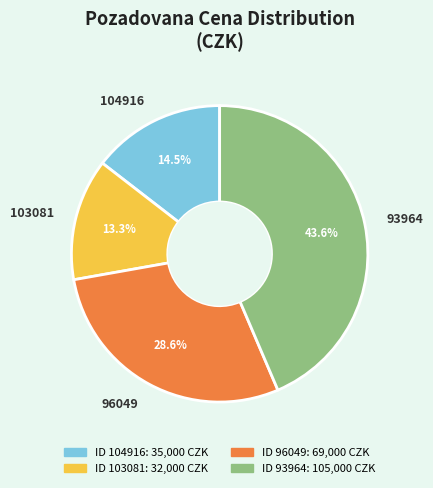

Rank the categories by value from lowest to highest.

103081, 104916, 96049, 93964